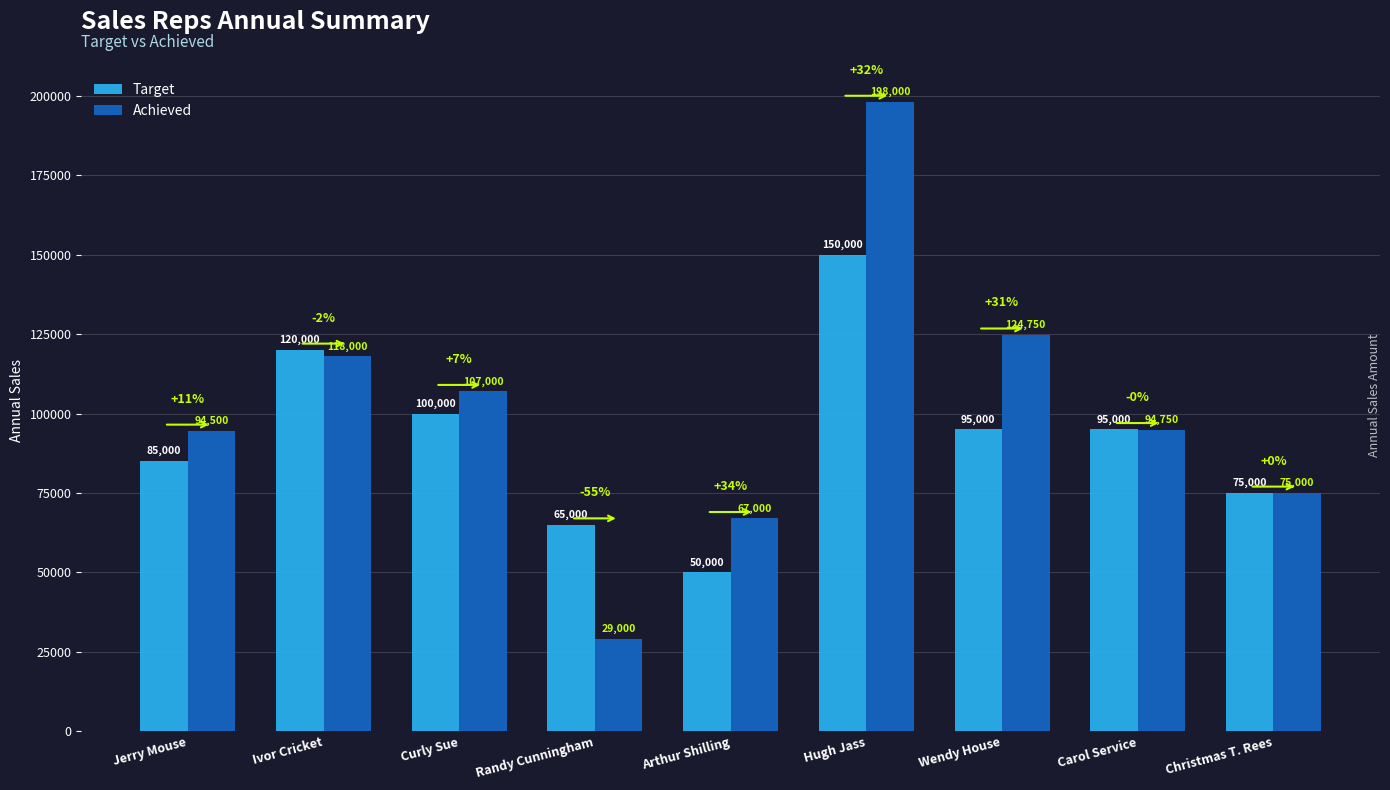

Reading left to right, what are all the values shown in this chart?

Target: Jerry Mouse=85000	Ivor Cricket=120000	Curly Sue=100000	Randy Cunningham=65000	Arthur Shilling=50000	Hugh Jass=150000	Wendy House=95000	Carol Service=95000	Christmas T. Rees=75000
Achieved: Jerry Mouse=94500	Ivor Cricket=118000	Curly Sue=107000	Randy Cunningham=29000	Arthur Shilling=67000	Hugh Jass=198000	Wendy House=124750	Carol Service=94750	Christmas T. Rees=75000